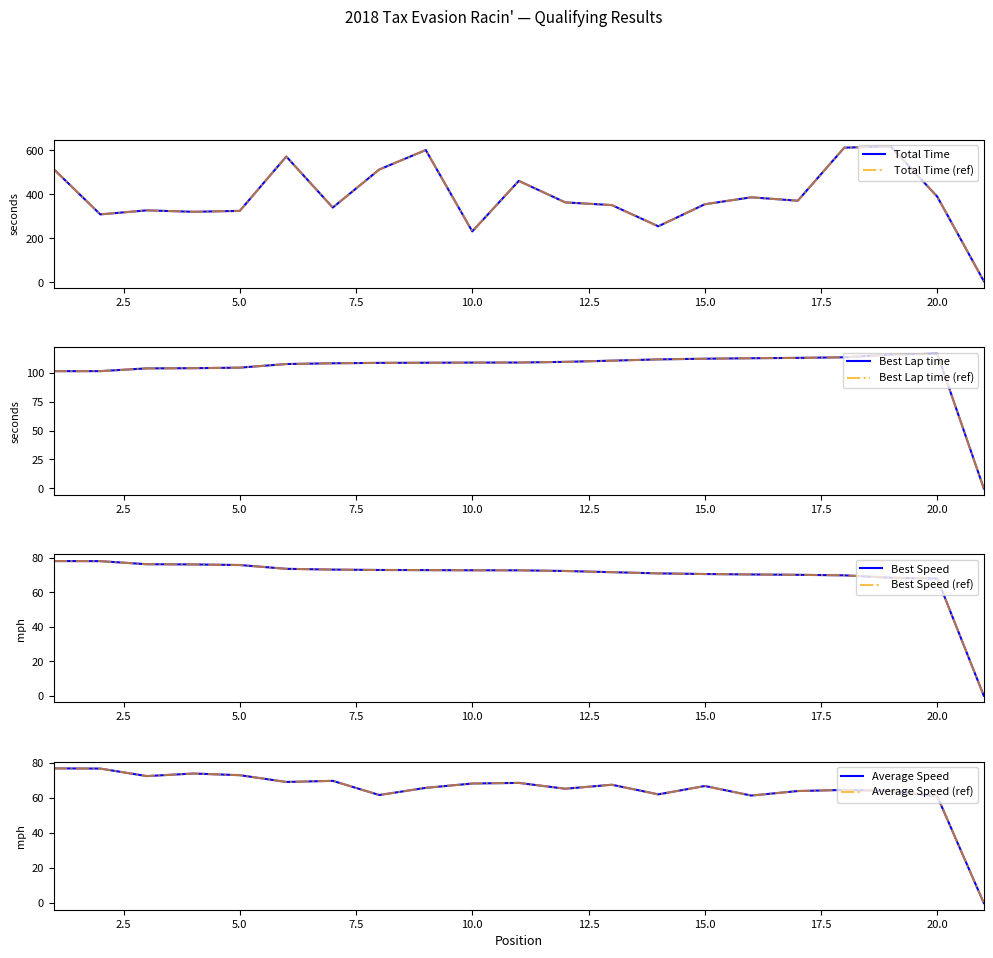

At 5, list the series in order from largest to smallest.

Total Time, Best Lap time, Best Speed, Average Speed